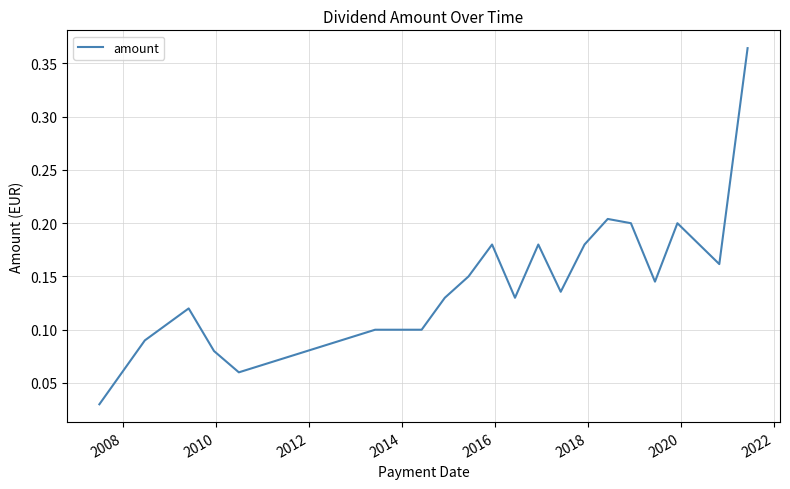

What is the difference between the maximum and minimum values?

0.3